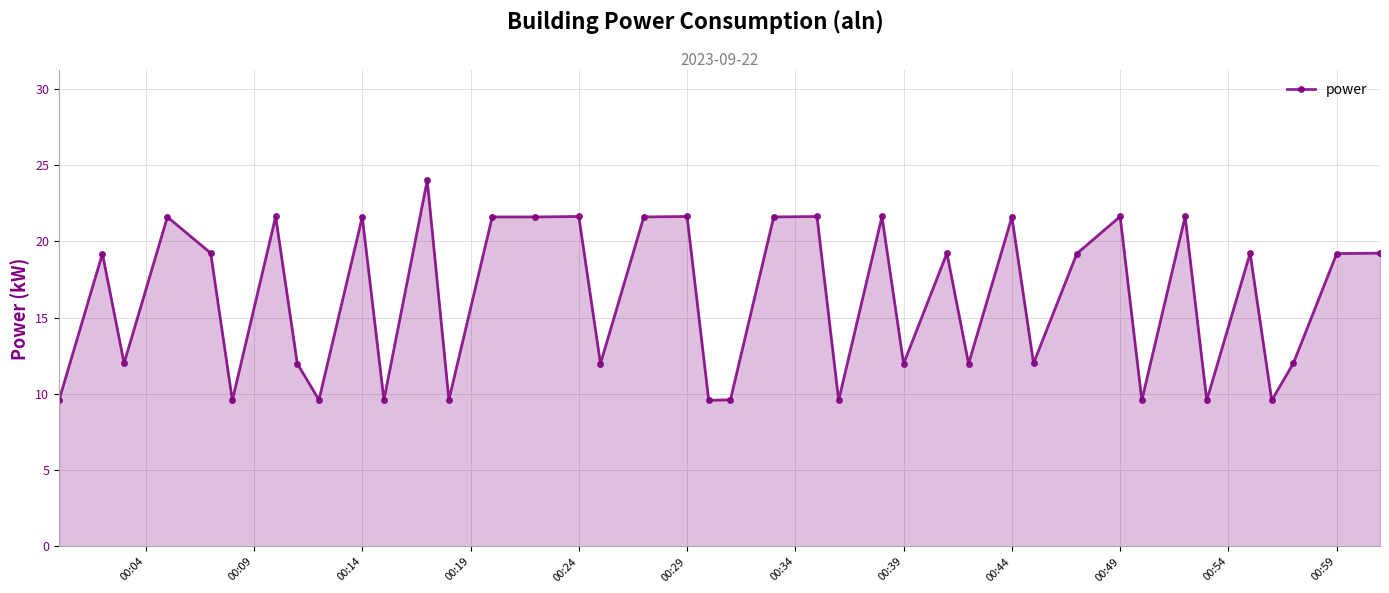

True or false: there are more than 2 points higher than both neighbors.

True